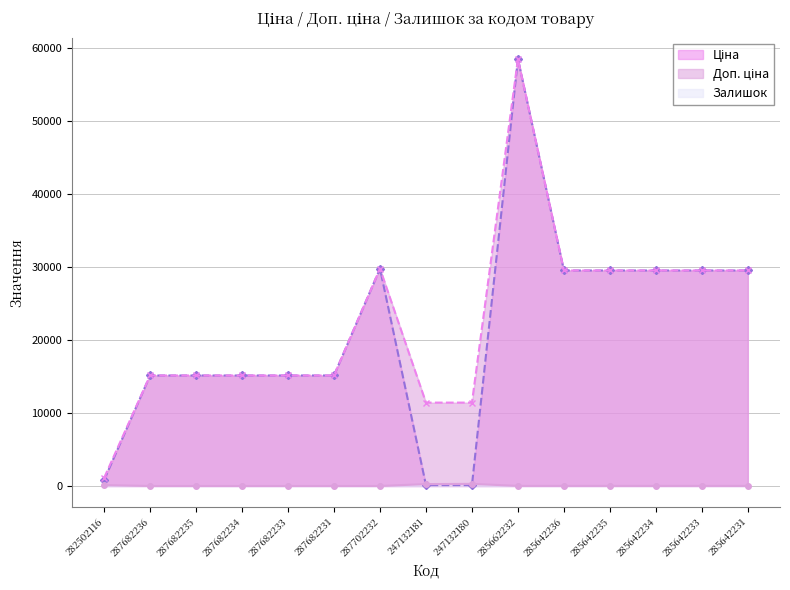

True or false: Доп. ціна and Ціна intersect in this chart.

False